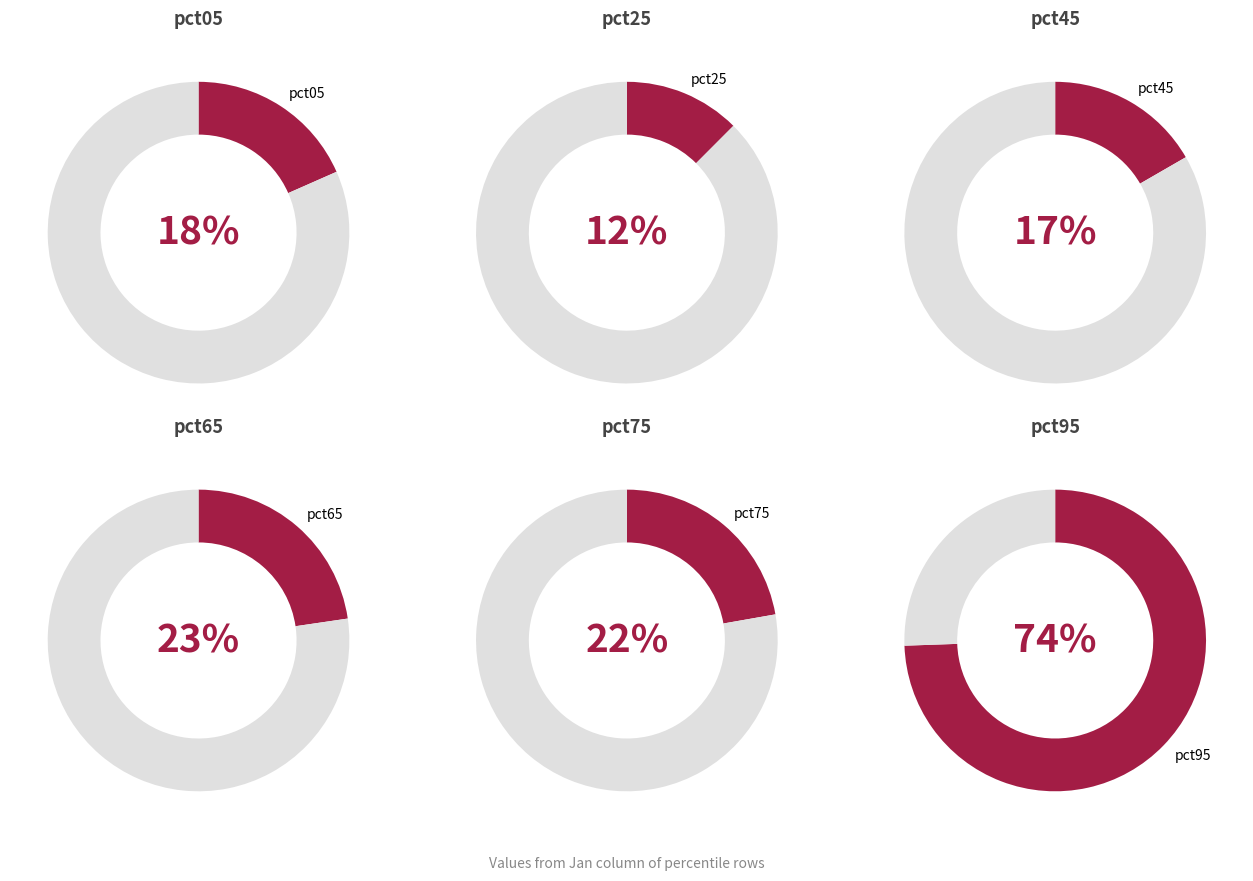

Does any single category account for the majority?

No